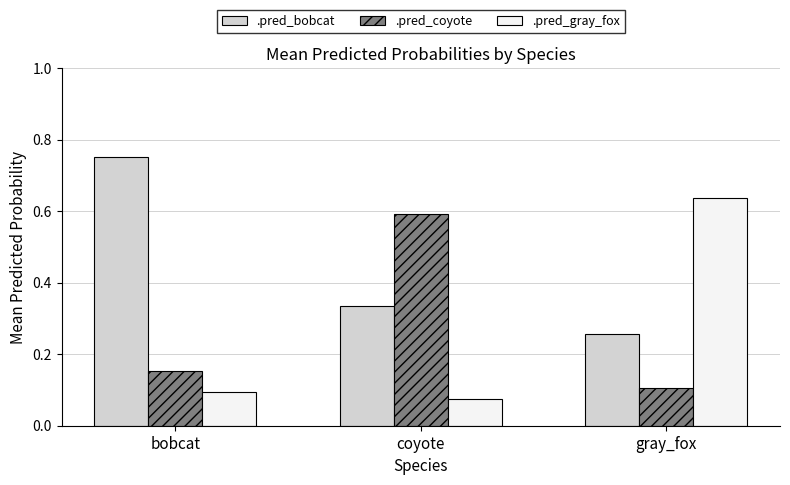

The .pred_bobcat series shows 0.5 at bobcat. True or false?

False